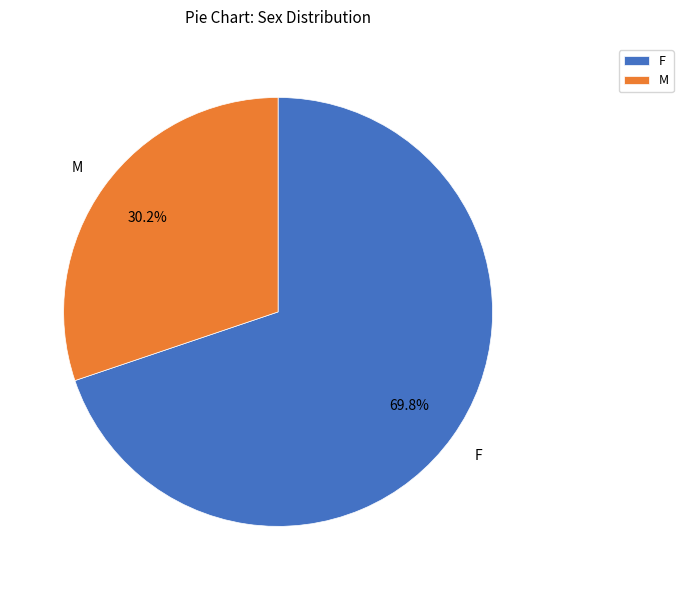

What is the total percentage of M and F?

100.0%